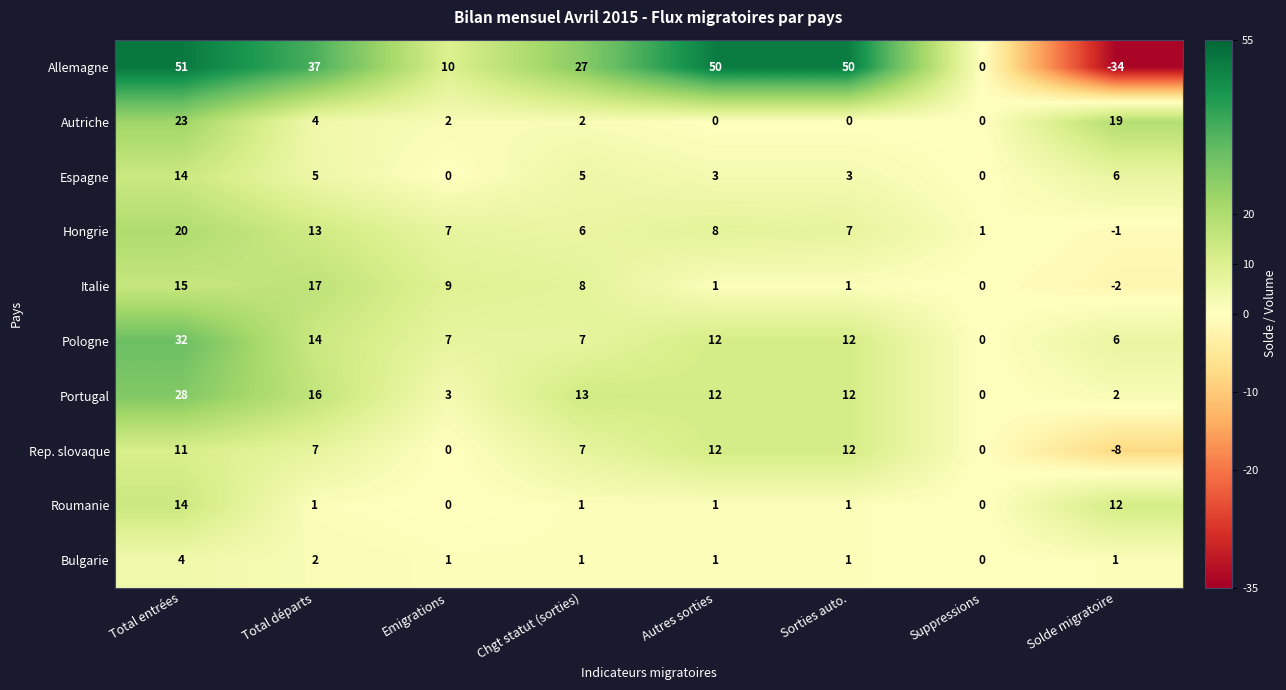

Where does the Bulgarie series first go above 1?

Total entrées